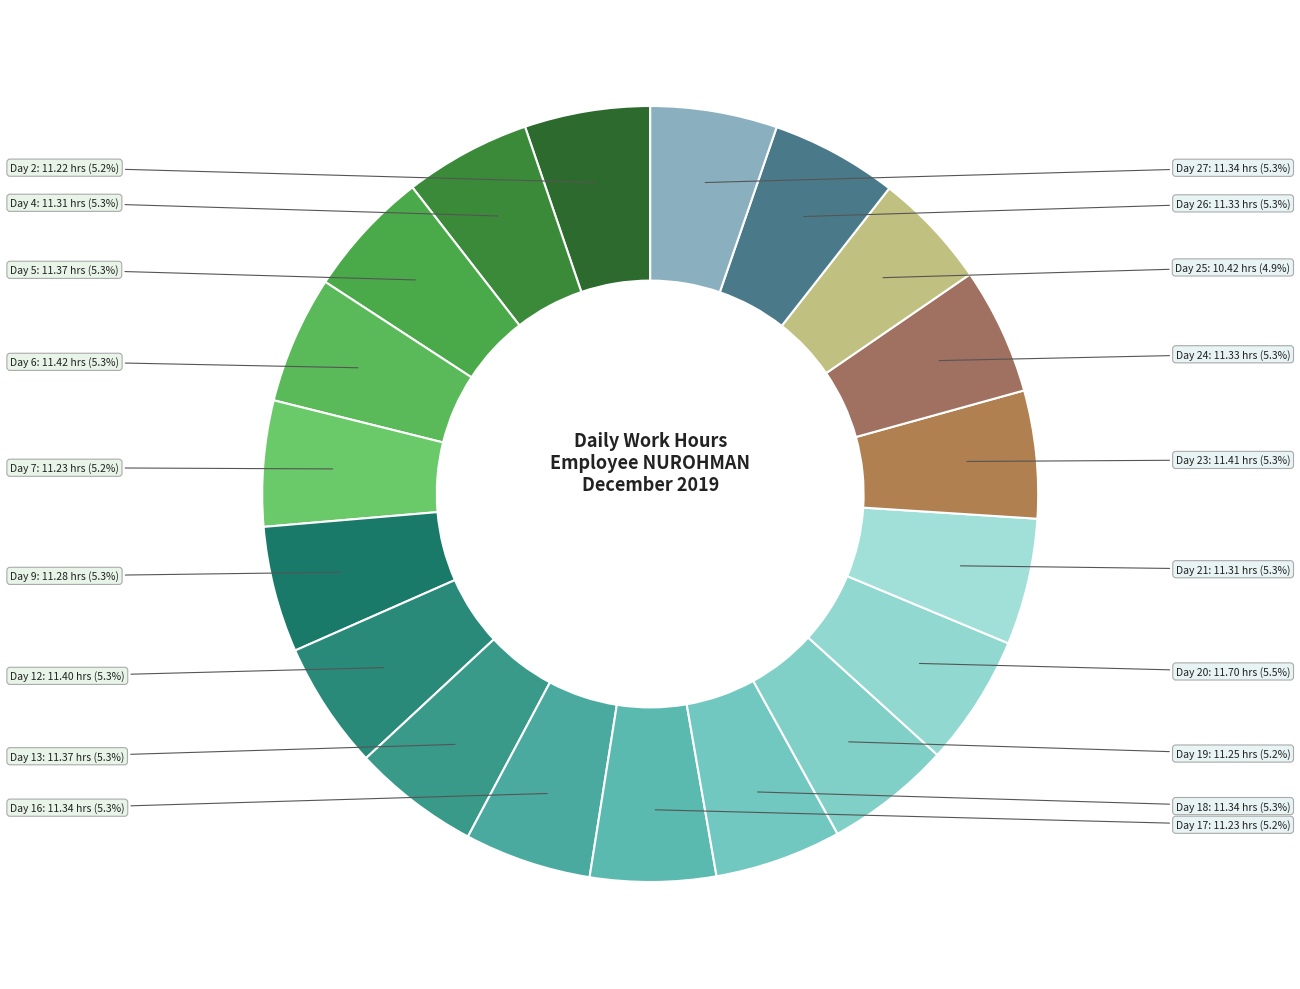

What is the ratio of the value at Day 7 to the value at Day 6?

1.0